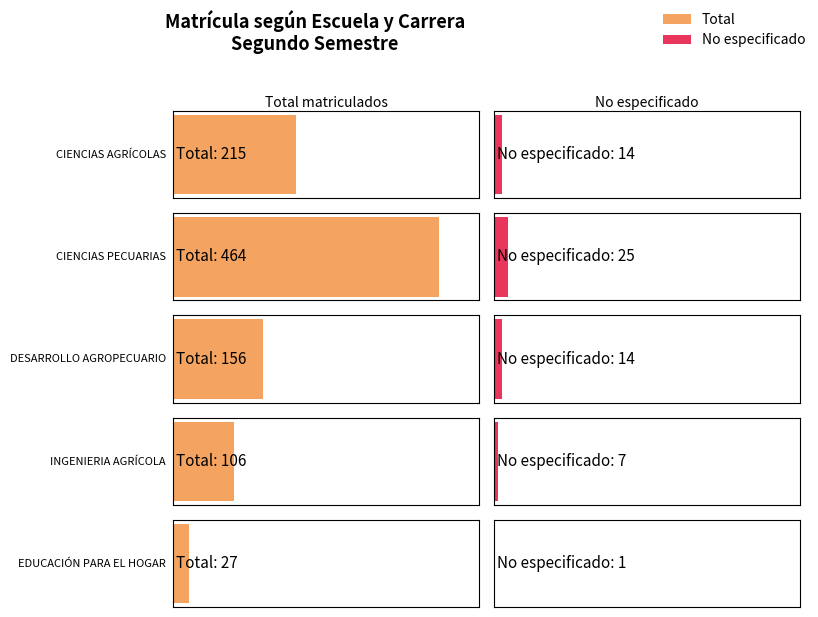

At which label is No especificado closest to 13?

CIENCIAS AGRÍCOLAS